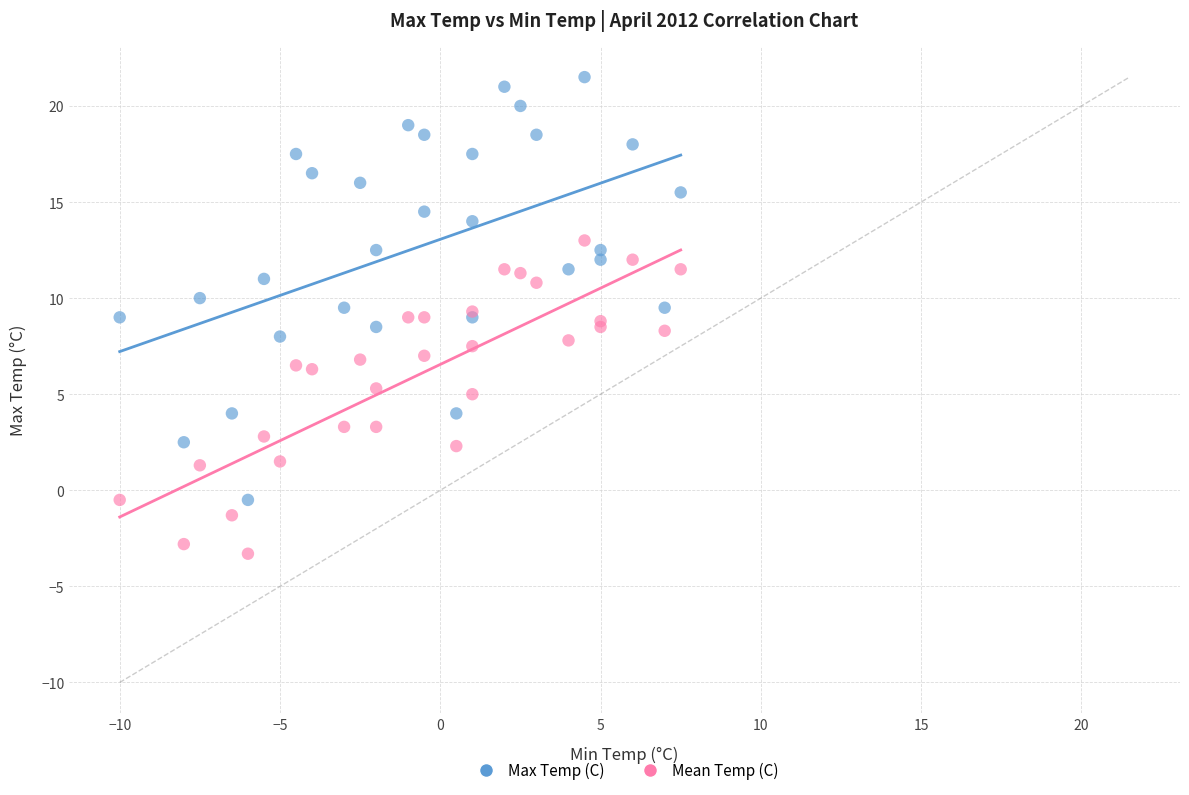

Which series contains the highest Y value?

Max Temp (C)